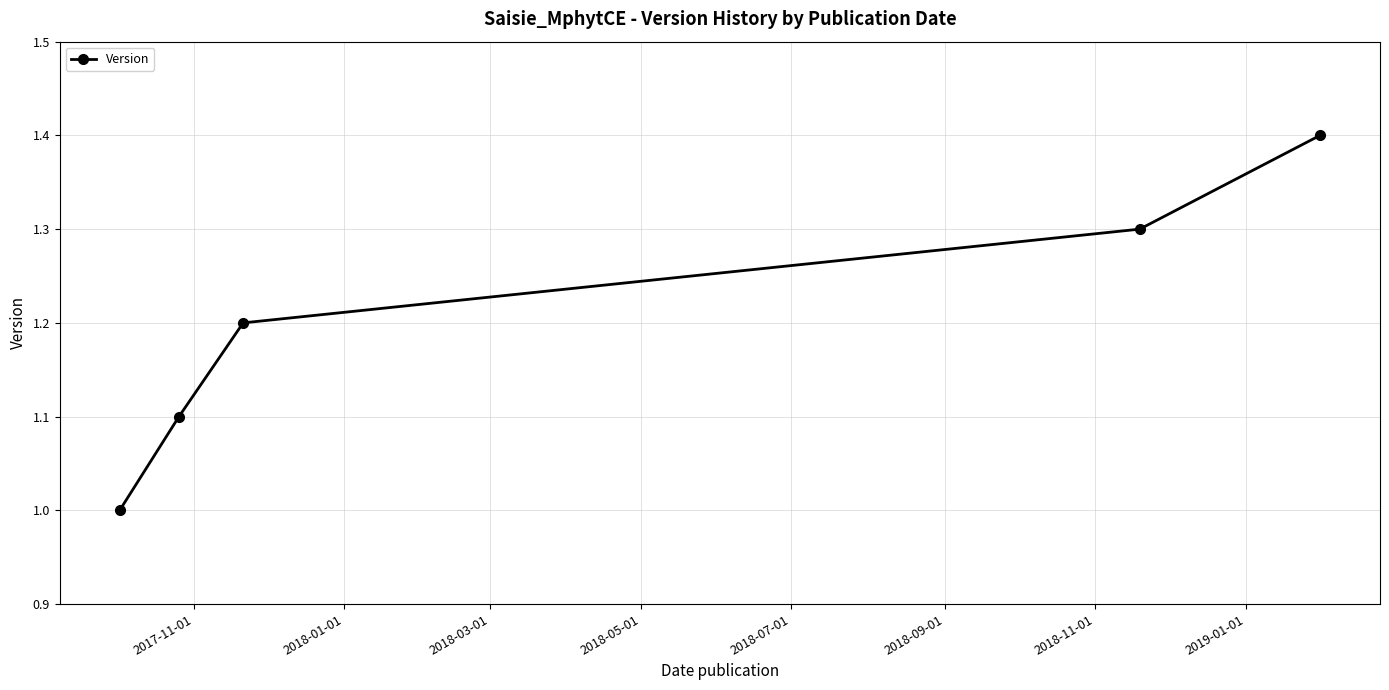

What is the smallest value displayed?

1.0